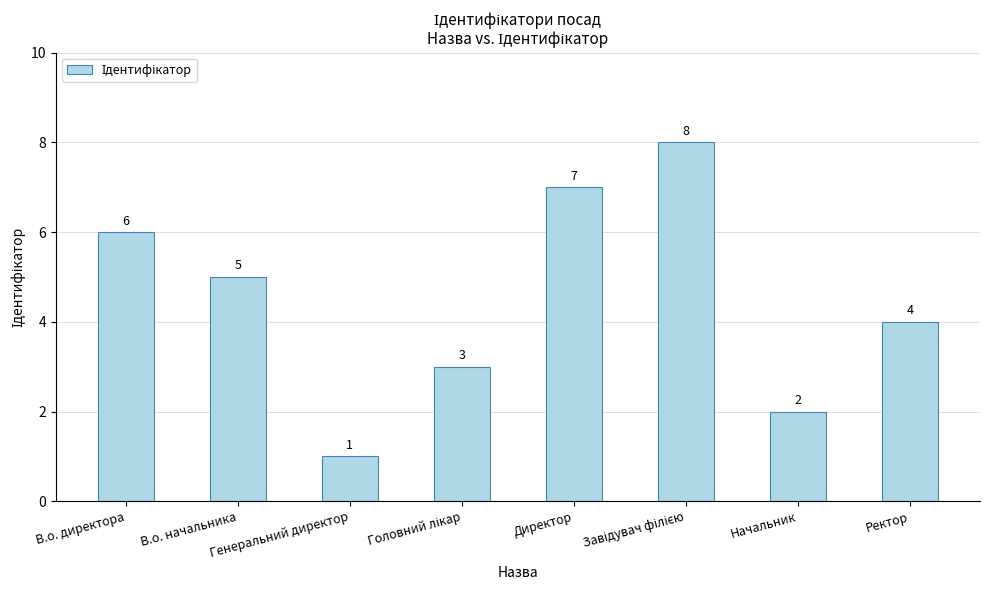

The chart shows a value of 10 at В.о. директора. True or false?

False